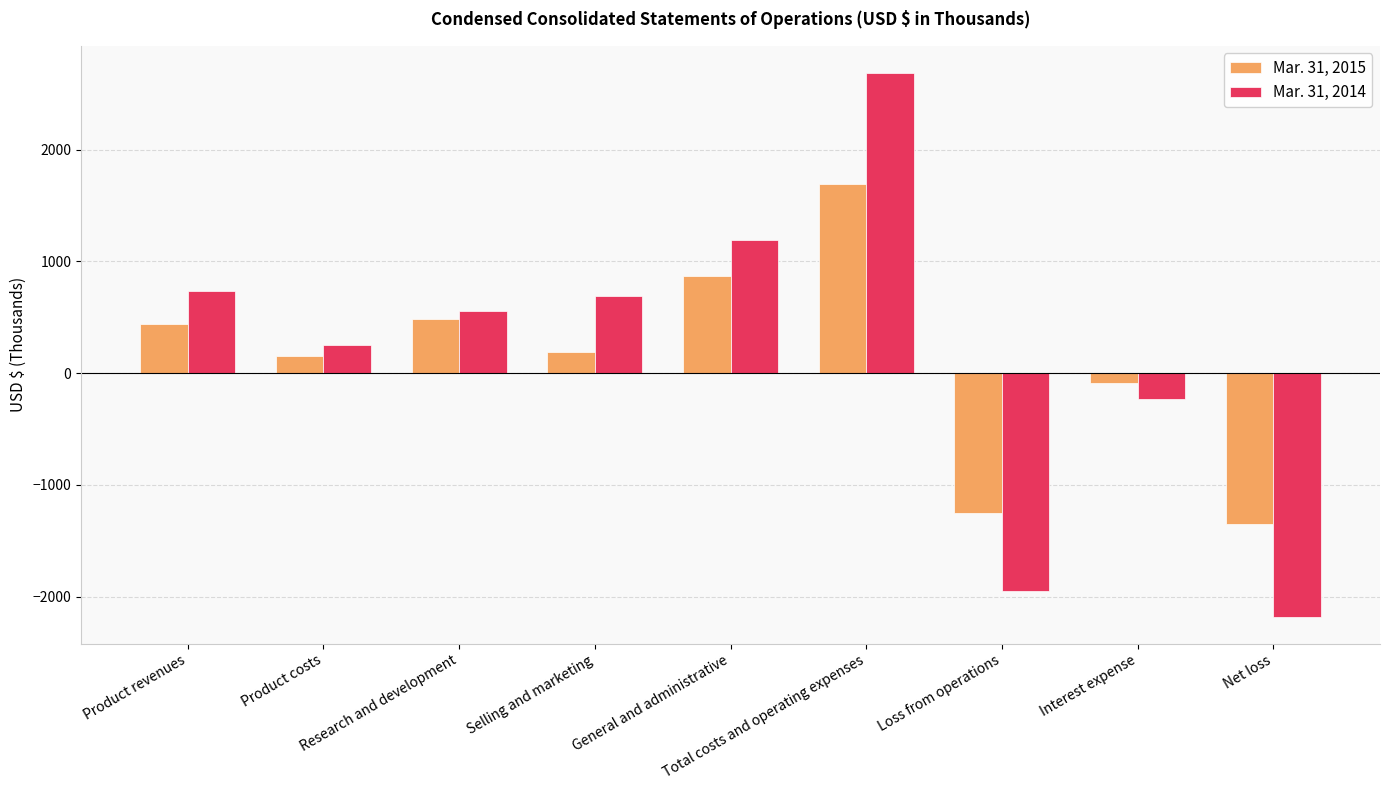

Which series has the largest total across all categories?

Mar. 31, 2014